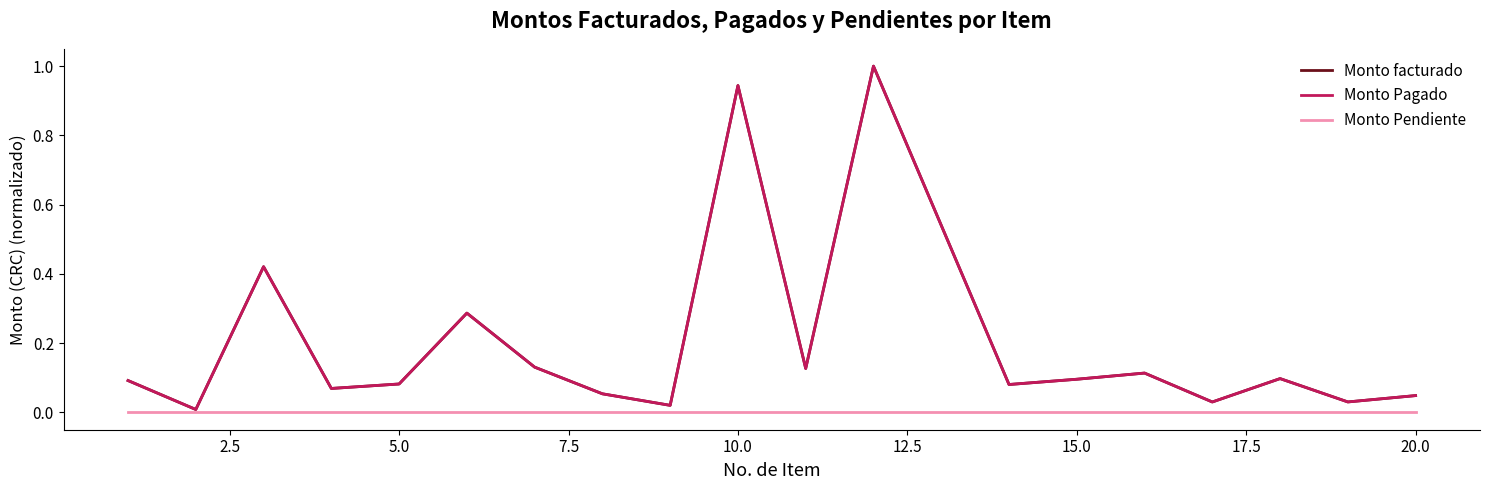

In Monto Pagado, how many points are lower than both neighbors (excluding endpoints)?

7